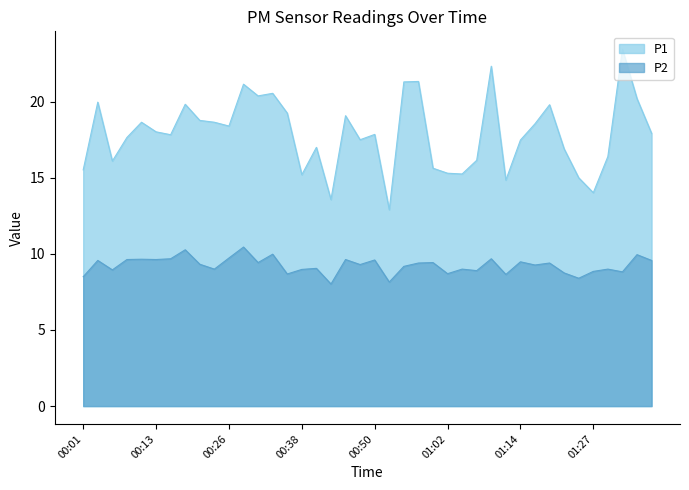

What is the maximum value shown in the chart?

23.4